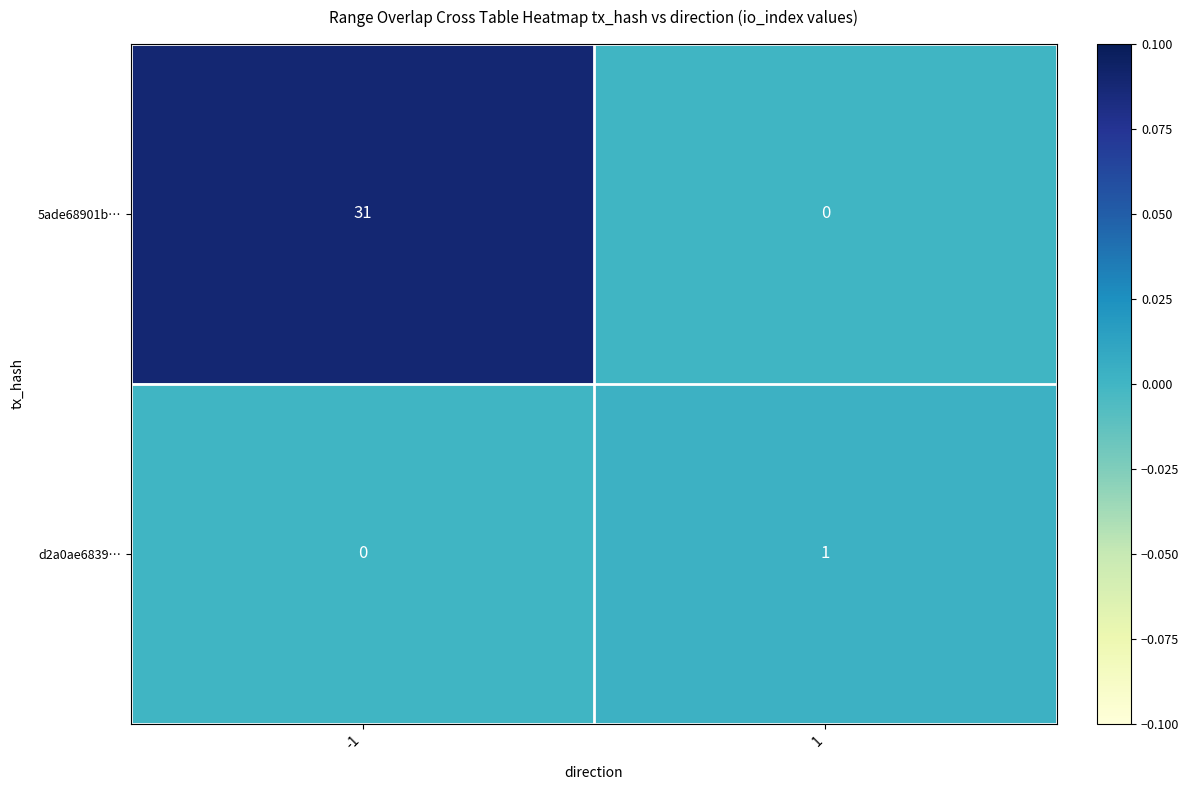

How many distinct data groups are displayed?

2